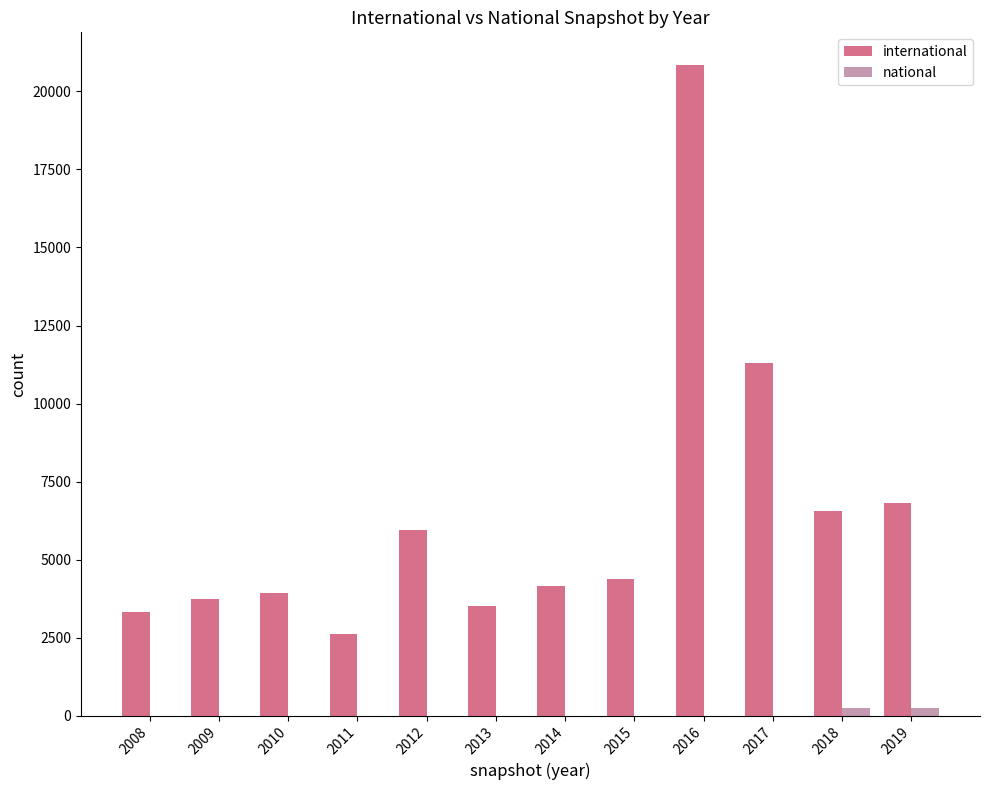

What are all the series names shown in the legend?

international, national